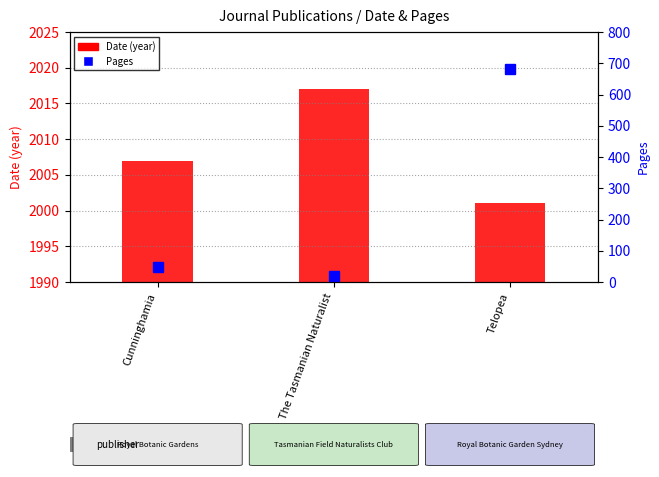

Rank the categories by Pages value from highest to lowest.

Telopea, Cunninghamia, The Tasmanian Naturalist